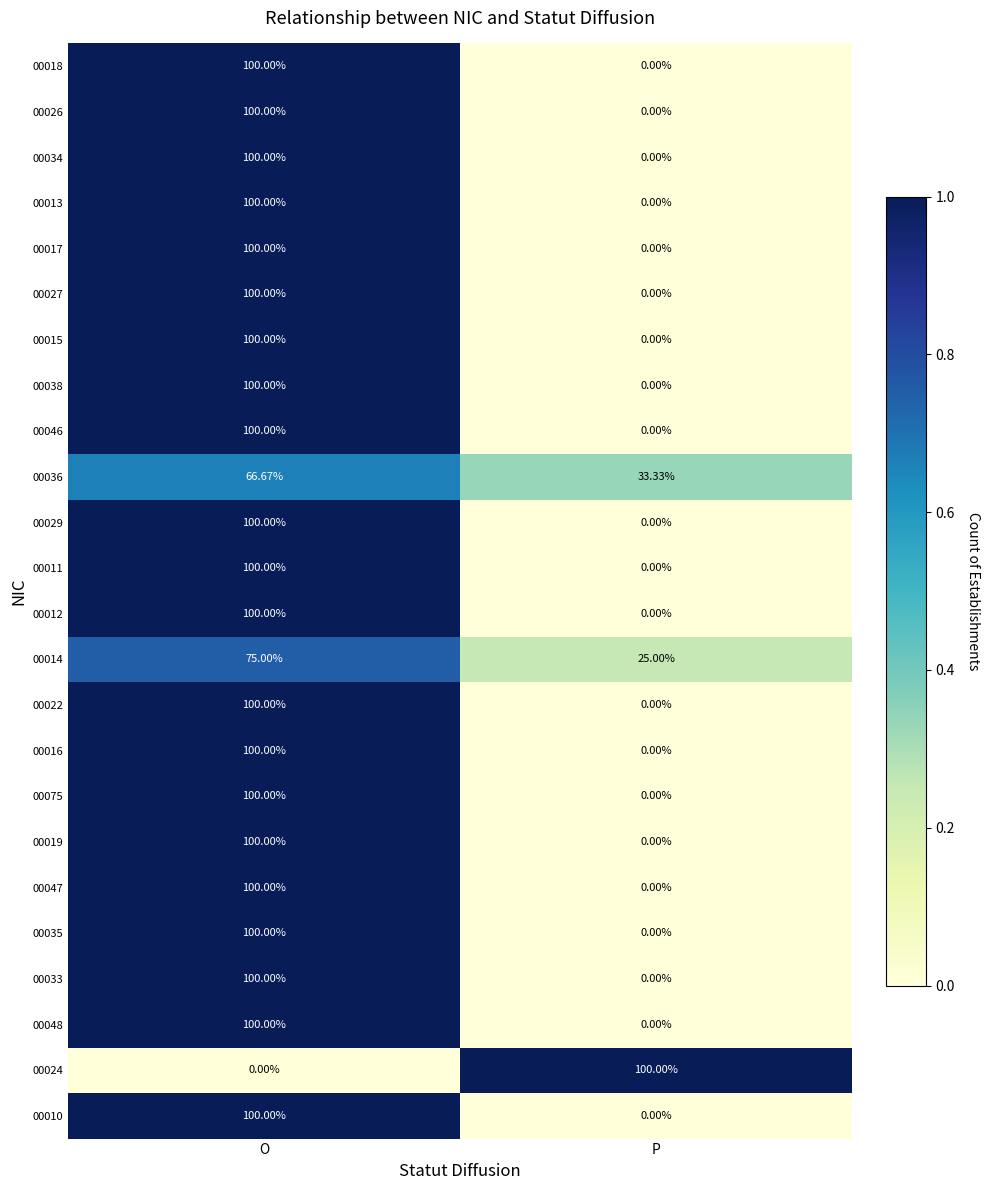

How many values in the 00075 series are below 100?

1